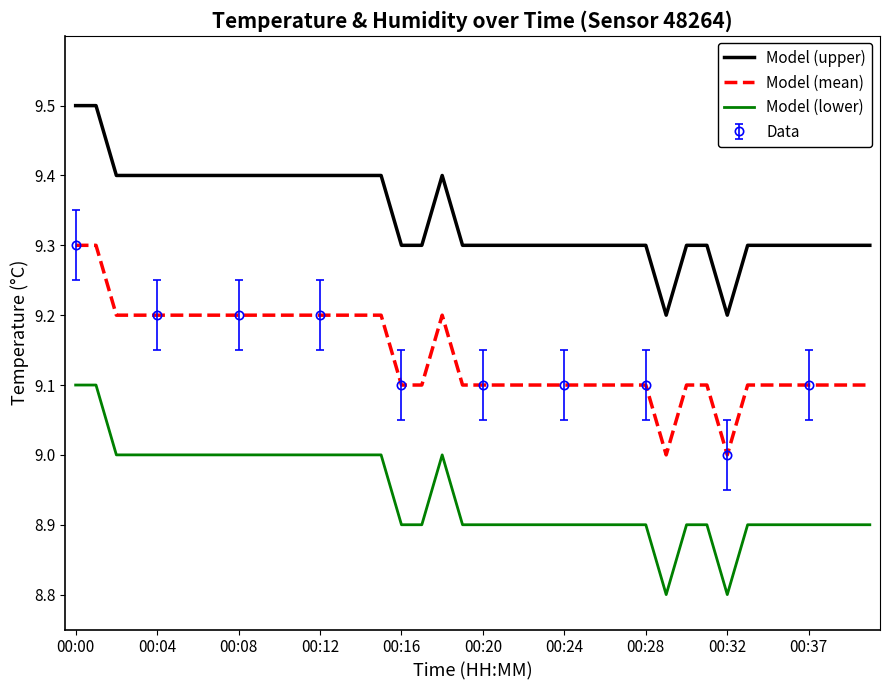

Which category has the highest value in the Model (lower) series?

00:00